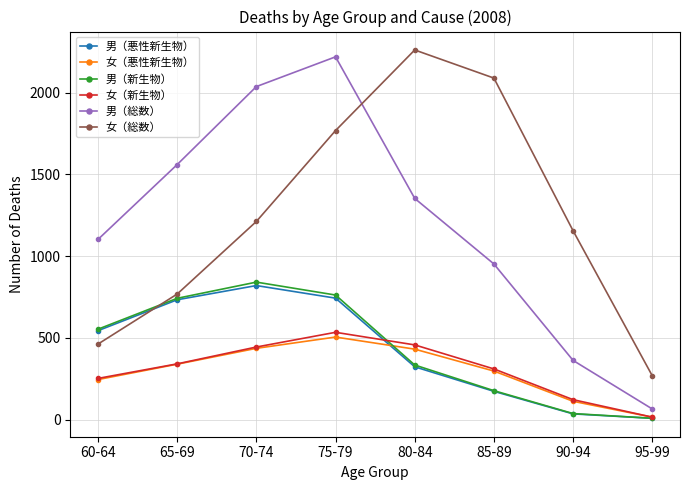

Between 60-64 and 95-99, which series saw the biggest shift?

男（総数）